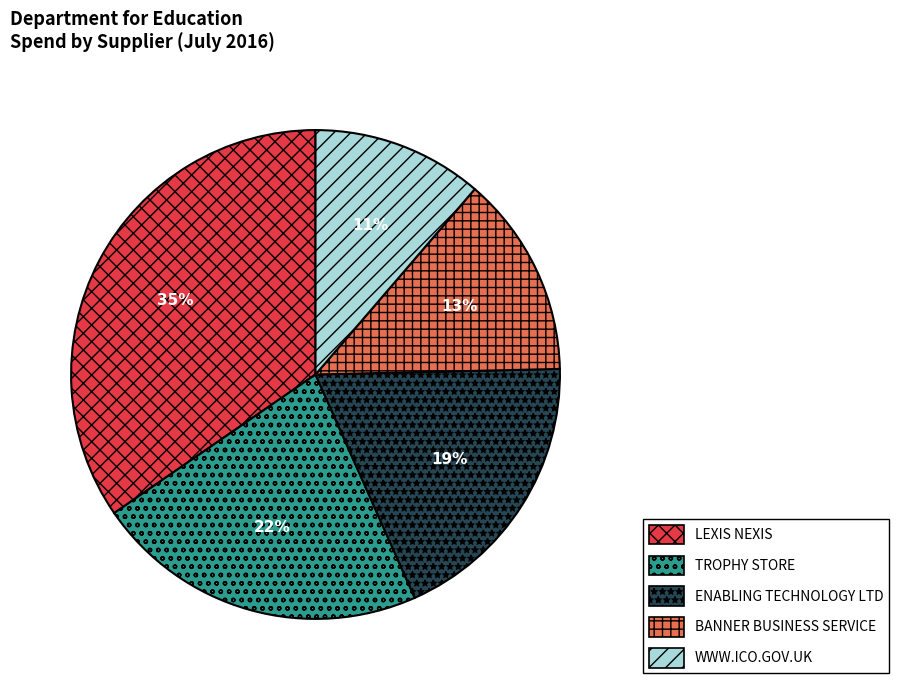

To the nearest percent, what percentage of the pie is WWW.ICO.GOV.UK?

11%